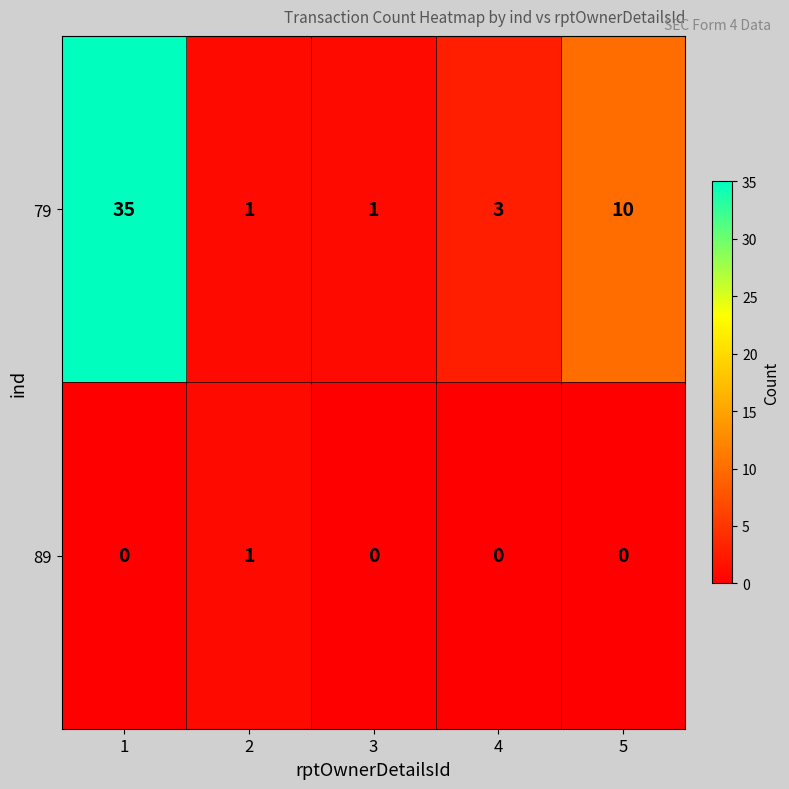

What is the sum of the 79 values at 4 and 3?

4